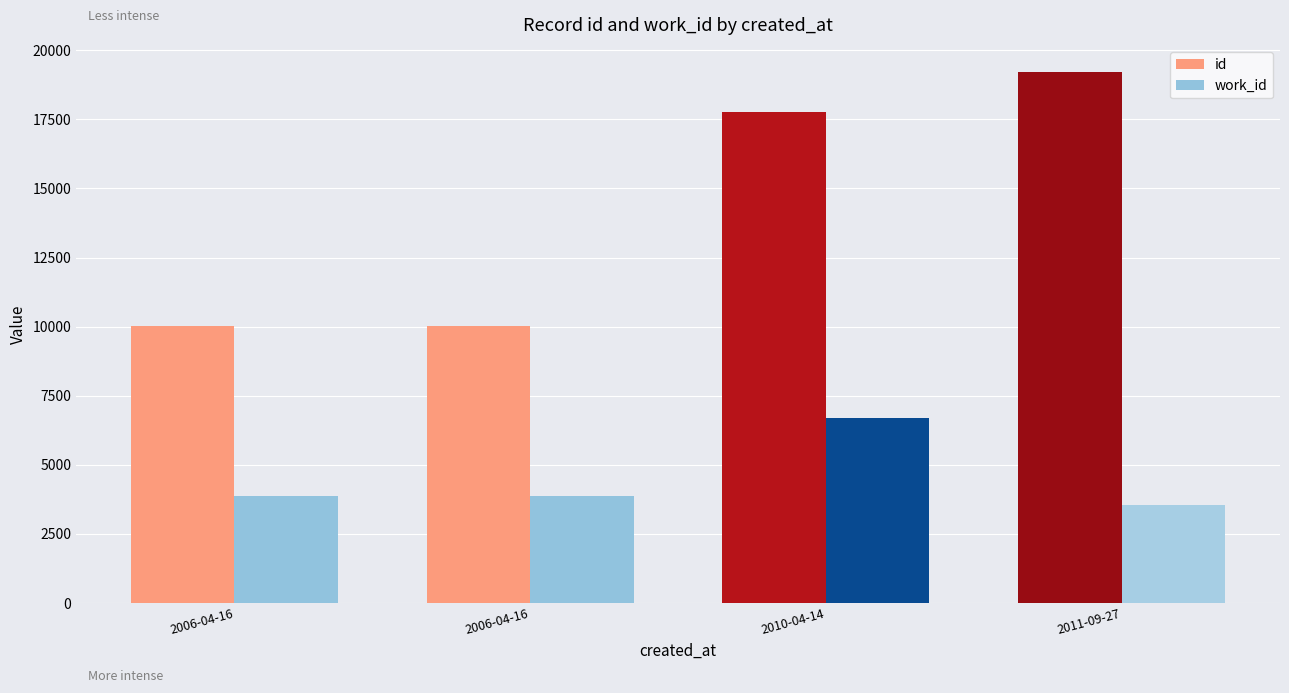

Are the bars grouped side by side (vs. stacked)?

Yes